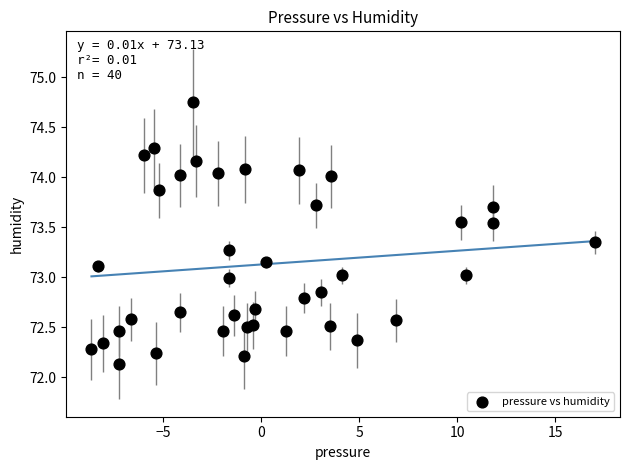

What is the range of X values (max minus min)?

25.7